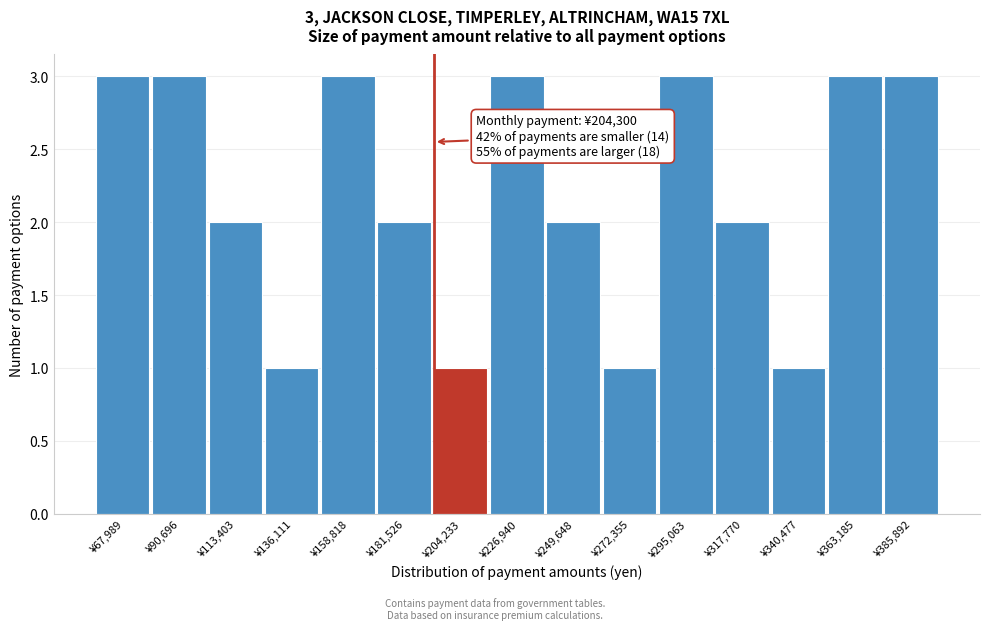

Reading left to right, transcribe all the data shown in this chart.

3	3	2	1	3	2	1	3	2	1	3	2	1	3	3